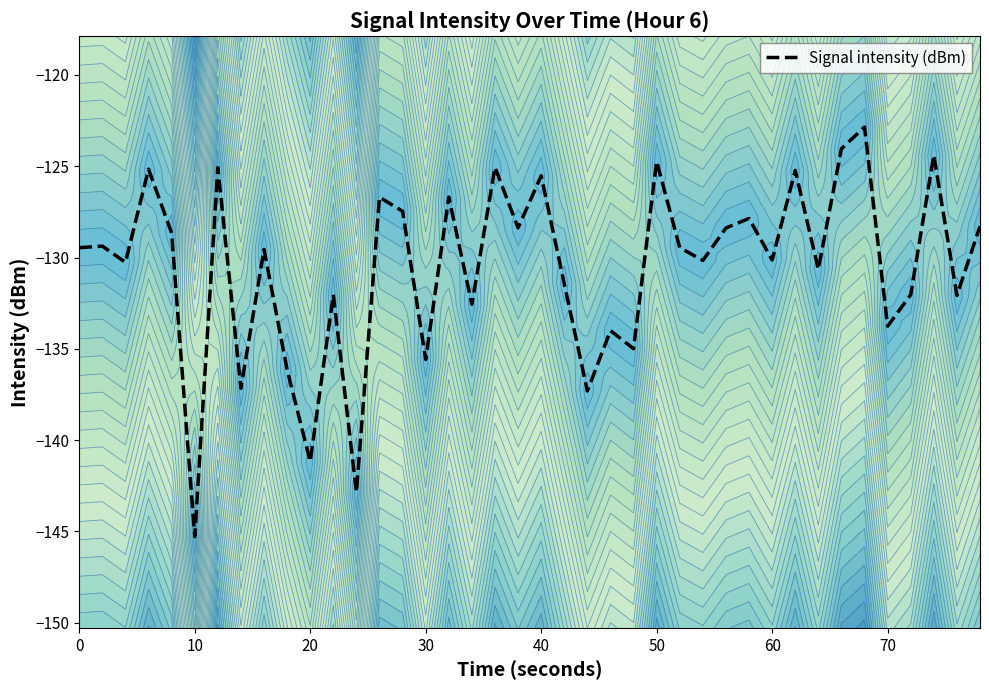

The Signal intensity (dBm) series shows -135.6 at 30. True or false?

True